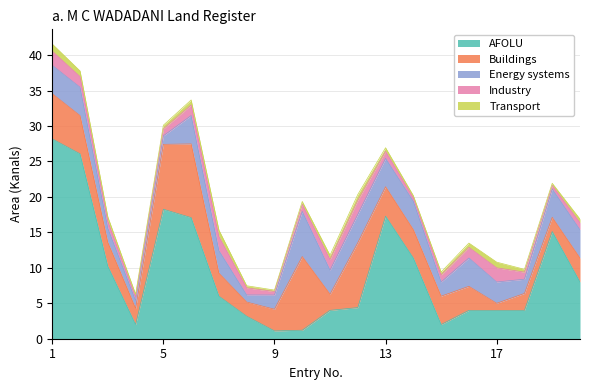

What are all the series names shown in the legend?

AFOLU, Buildings, Energy systems, Industry, Transport